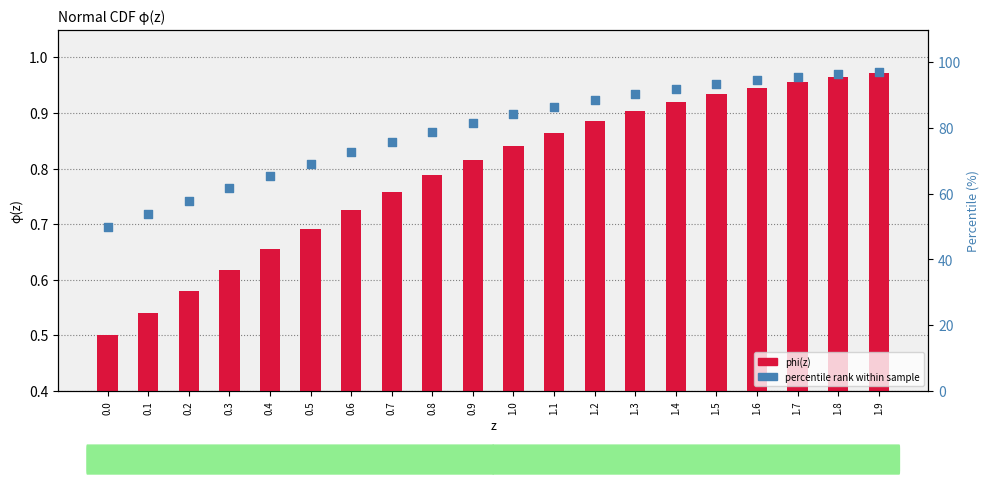

What is the total value across all series at 1.8?

97.4